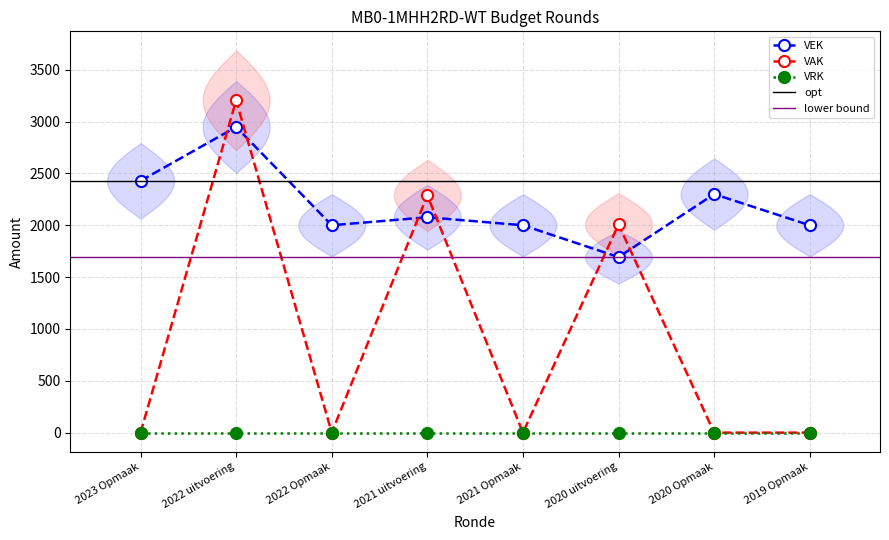

Reading right to left, transcribe all the data shown in this chart.

VAK: 0	0	2008	0	2288	0	3205	0
VEK: 2000	2300	1693	2000	2077	2000	2948	2428